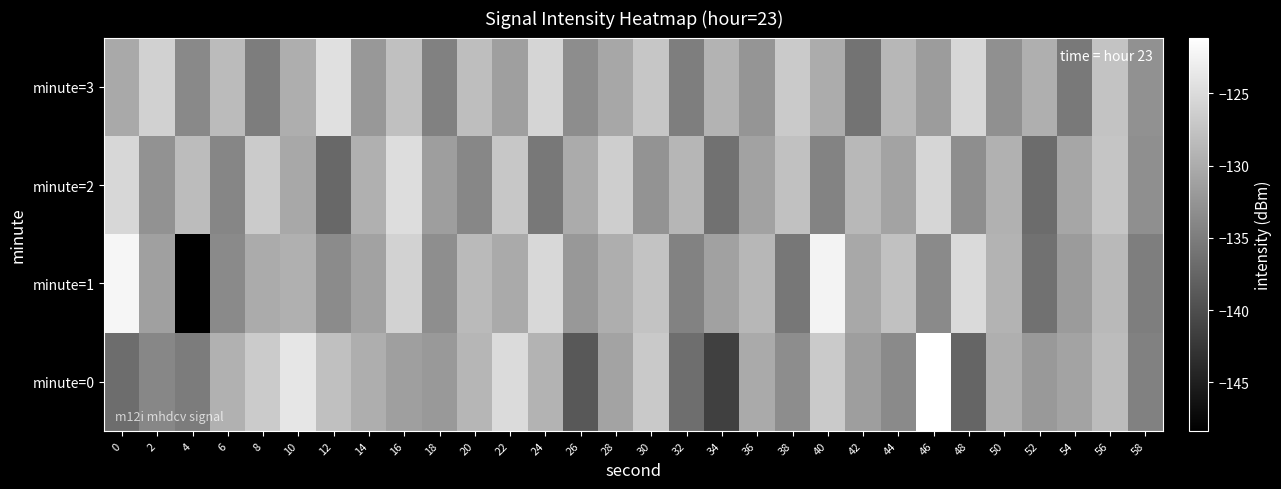

List the series in order of their peak value, lowest first.

minute=2, minute=3, minute=1, minute=0